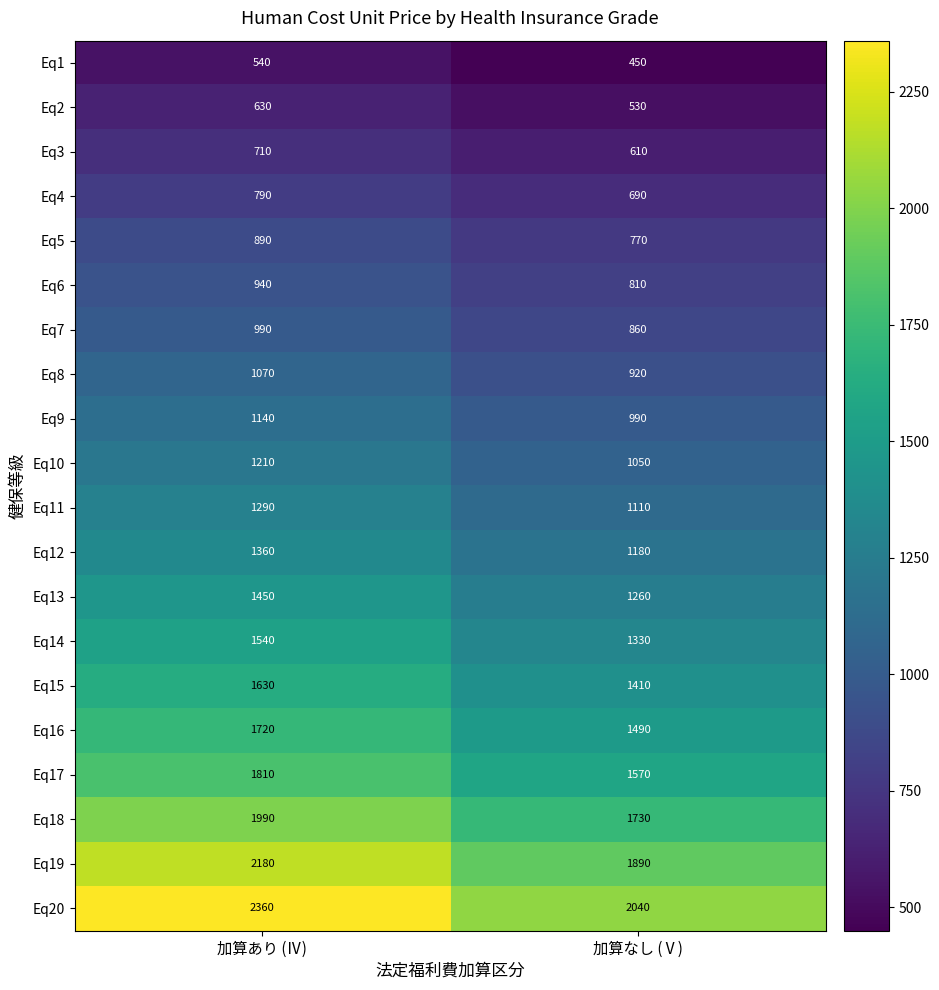

Which series changed the most between 加算あり (Ⅳ) and 加算なし (Ⅴ)?

Eq20